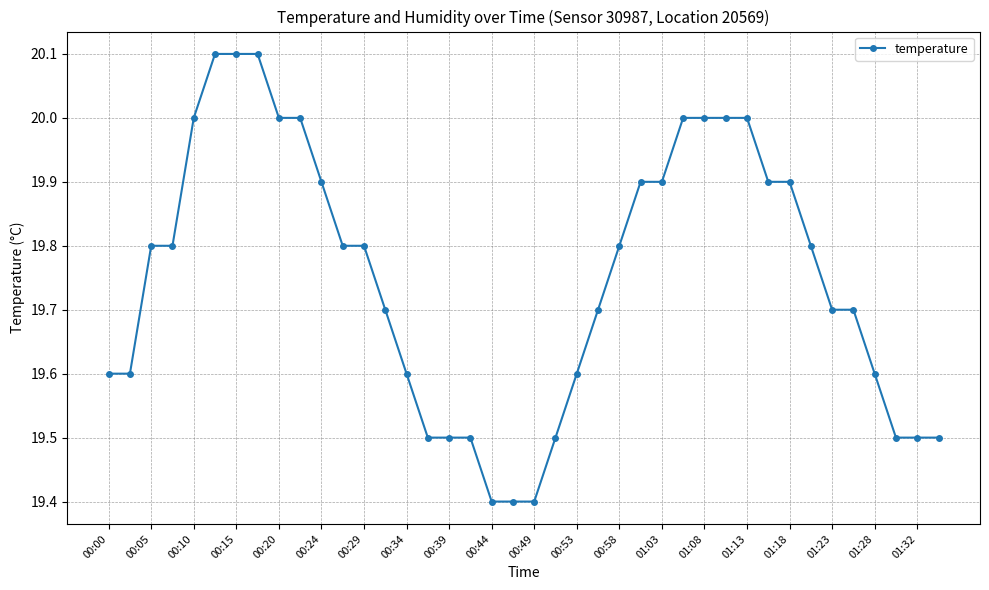

What is the value of the 33rd point from the left?

19.9